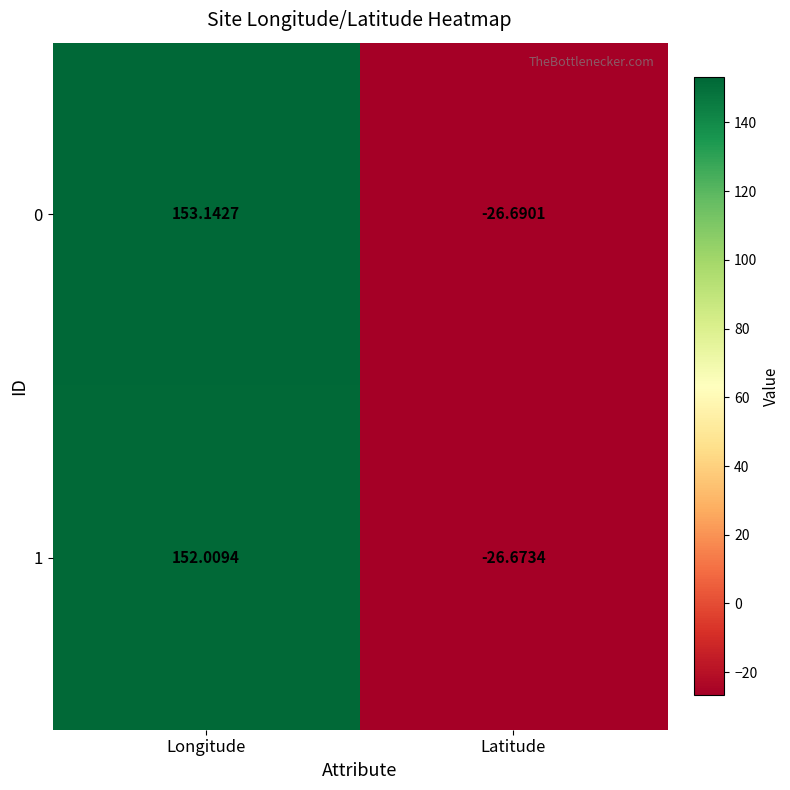

What is the total value across all series at Longitude?

305.2